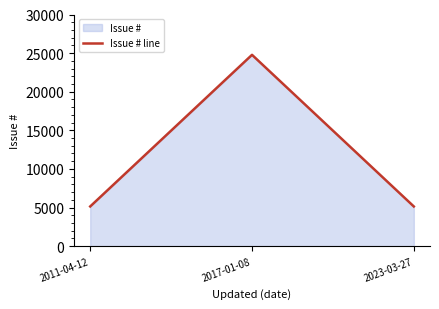

Rank the categories by value from highest to lowest.

2017-01-08, 2011-04-12, 2023-03-27